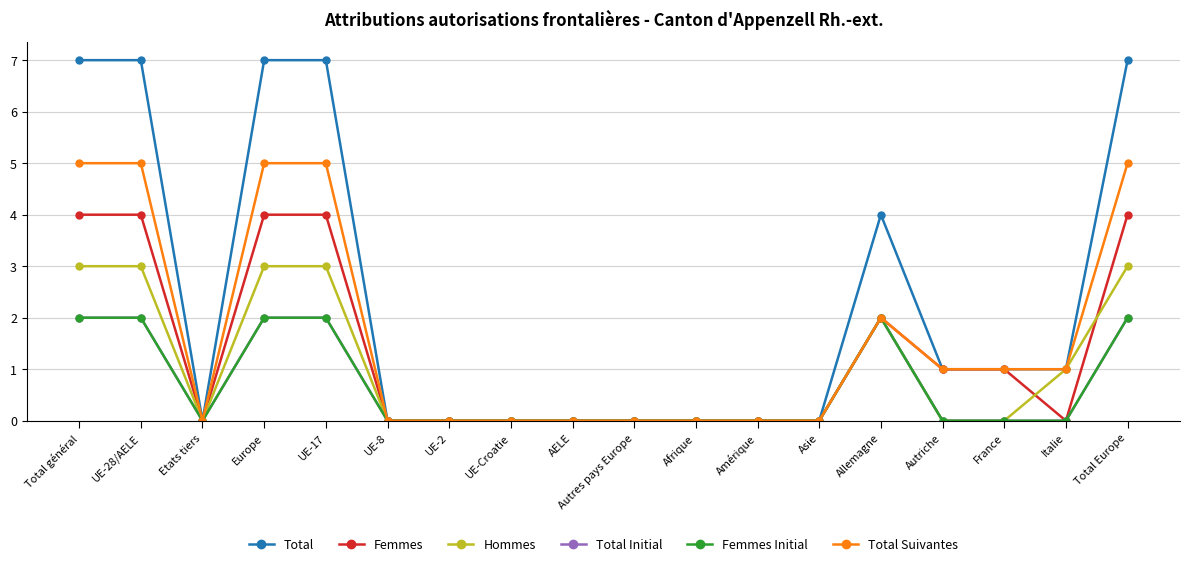

True or false: Total and Total Initial cross at least once.

False